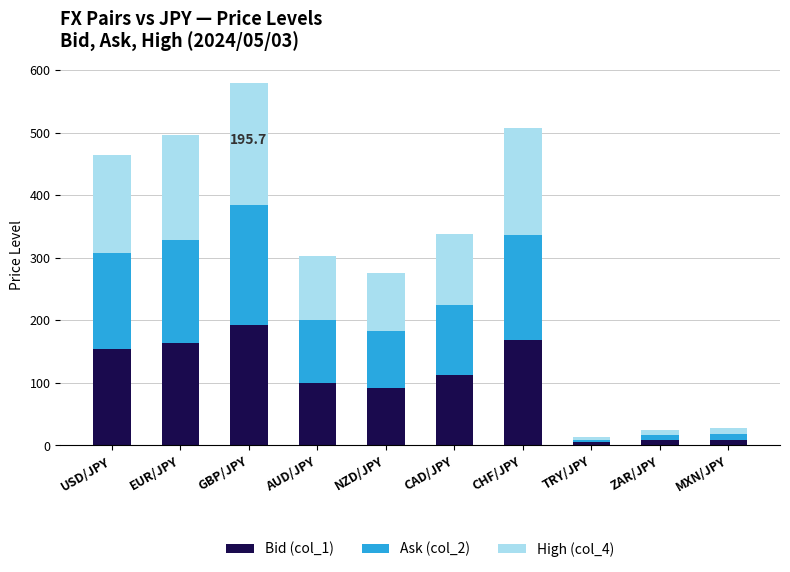

What is the sum of all Bid (col_1) values?

1004.4